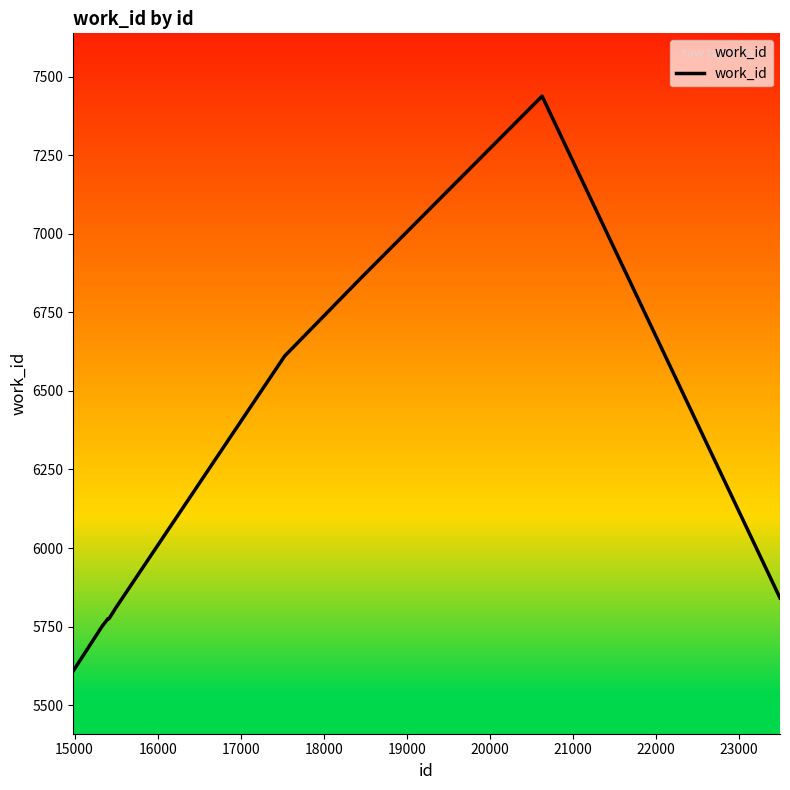

What is the greatest value displayed?

7438